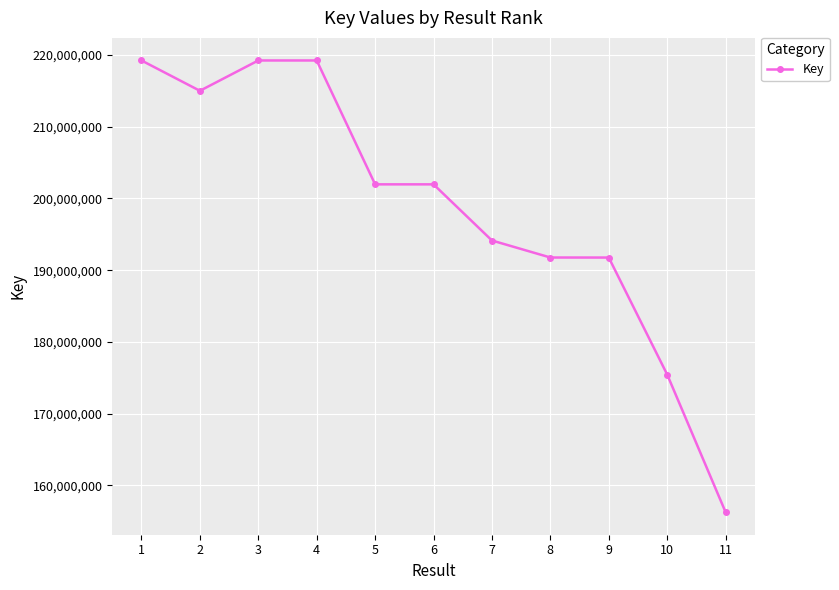

Does the chart display data point markers on the line(s)?

Yes